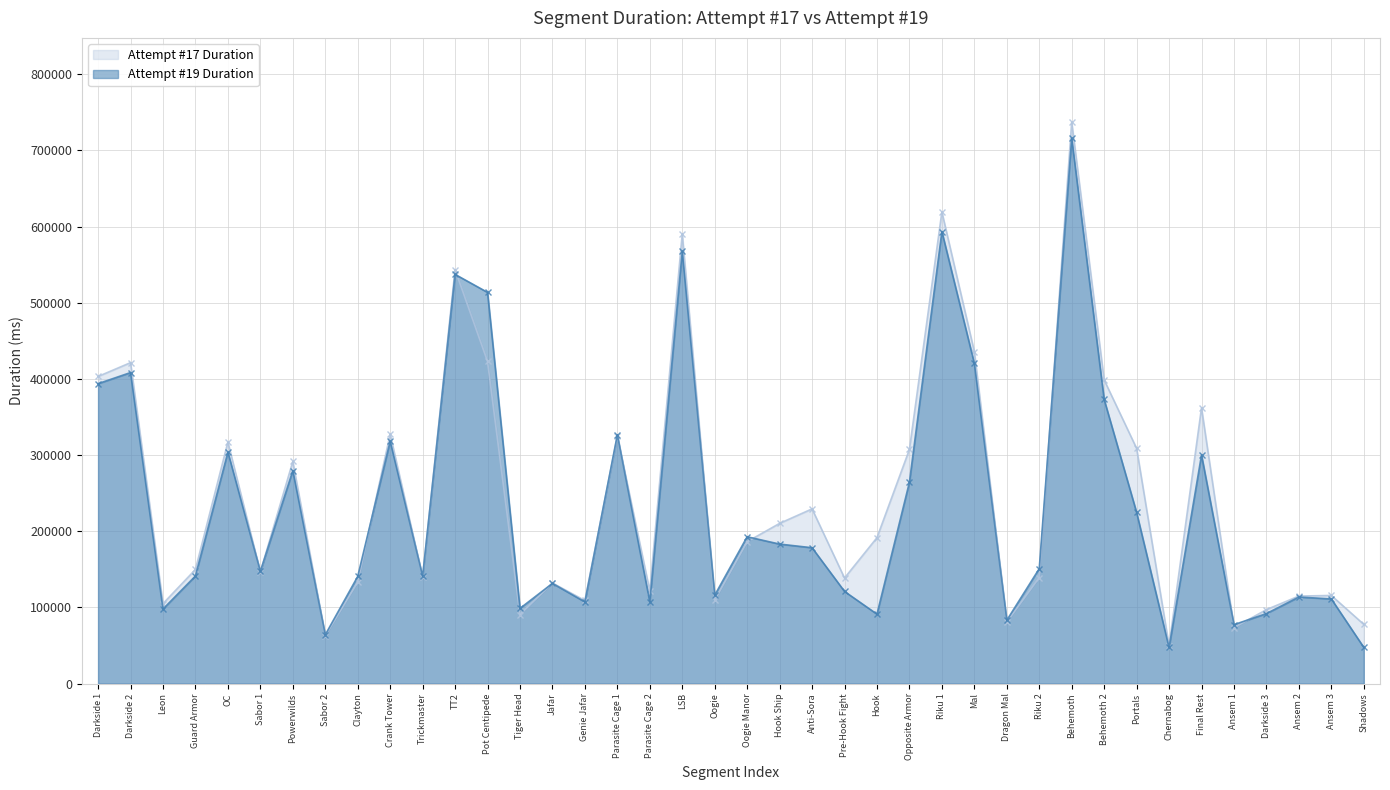

Which category has the lowest value across all series?

Chernabog